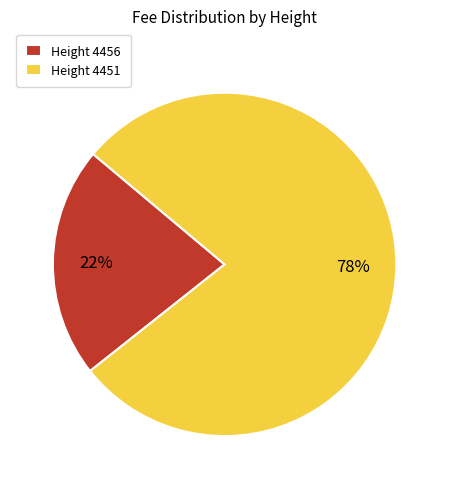

The Height 4451 slice represents 78% of the pie. True or false?

True